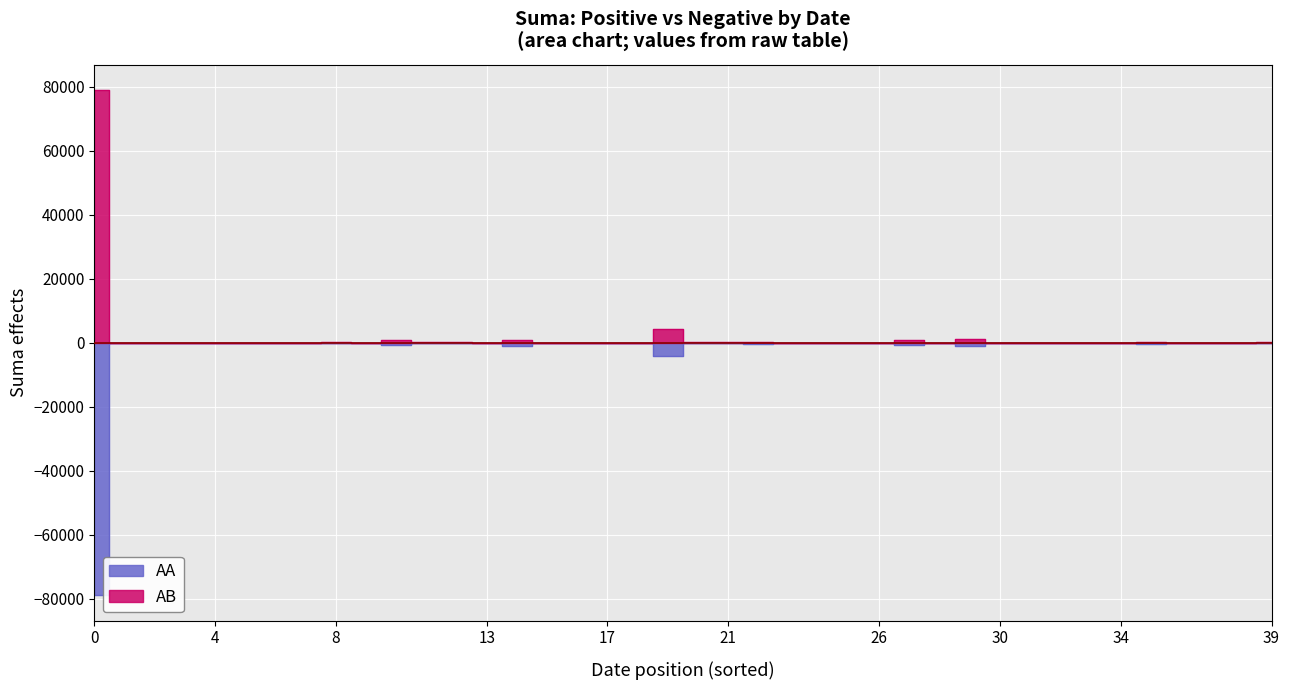

List the series in order of their overall mean, lowest first.

AA, AB